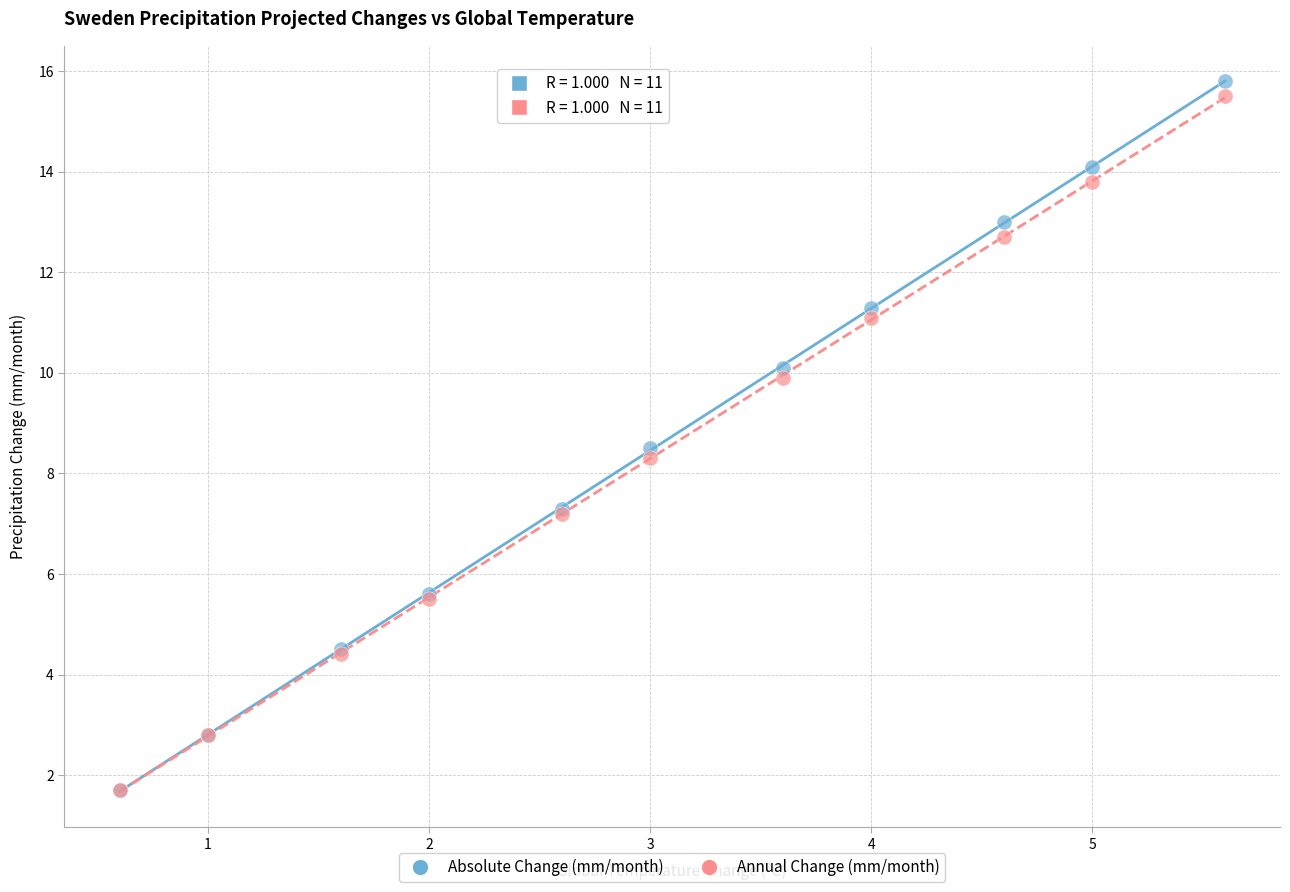

Across all series, what Y value is closest to 8?

8.3